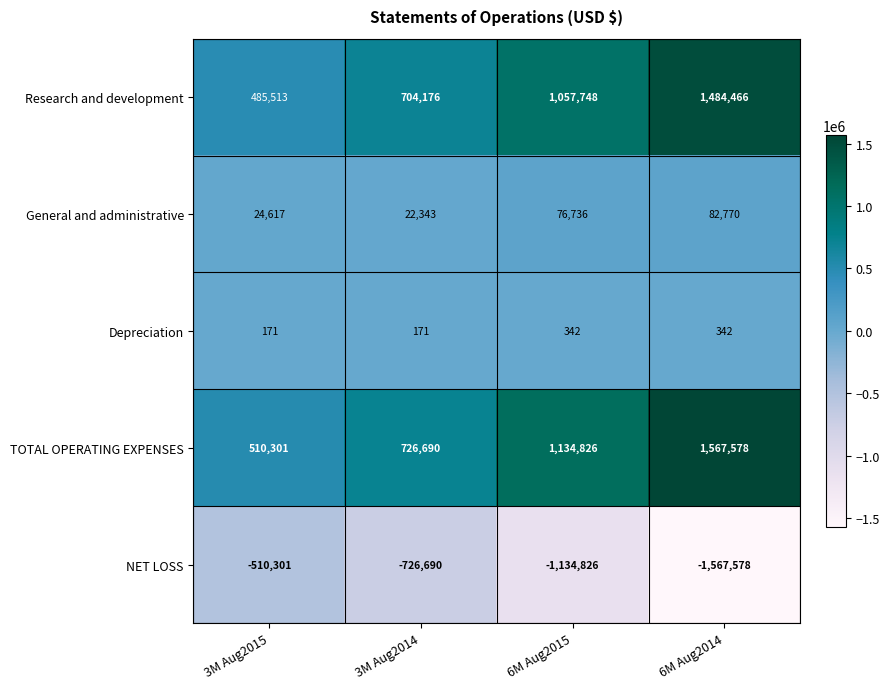

What is the smallest value displayed?

-1567578